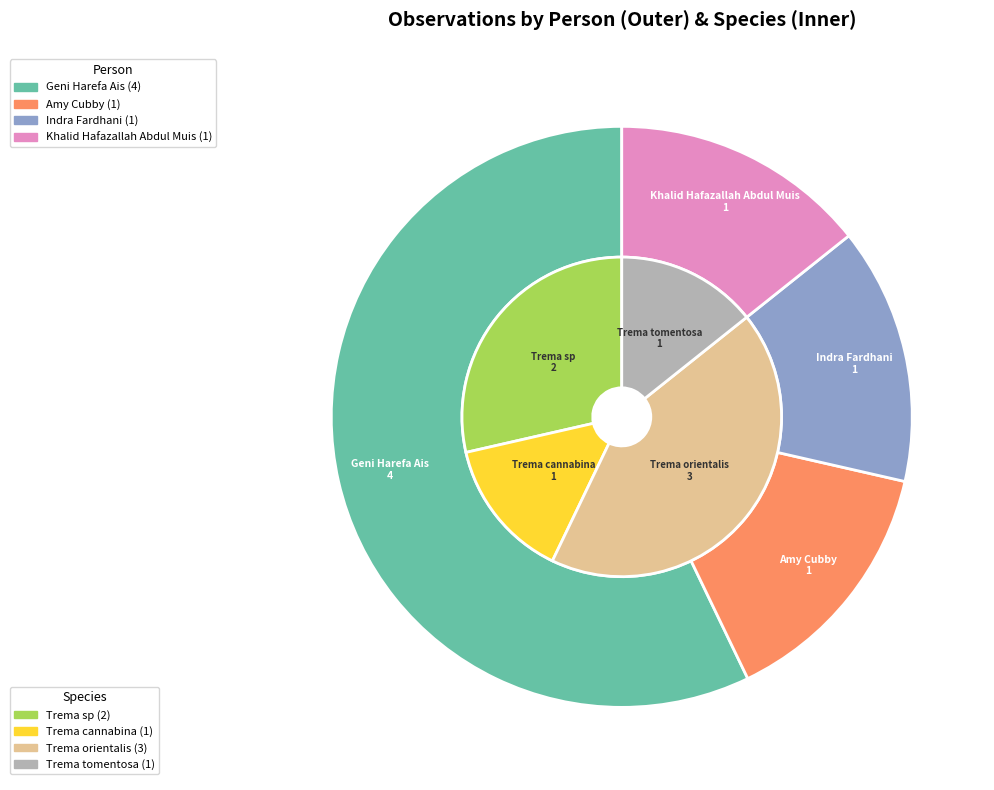

Rank the categories by value from lowest to highest.

Amy Cubby, Indra Fardhani, Khalid Hafazallah Abdul Muis, Geni Harefa Ais